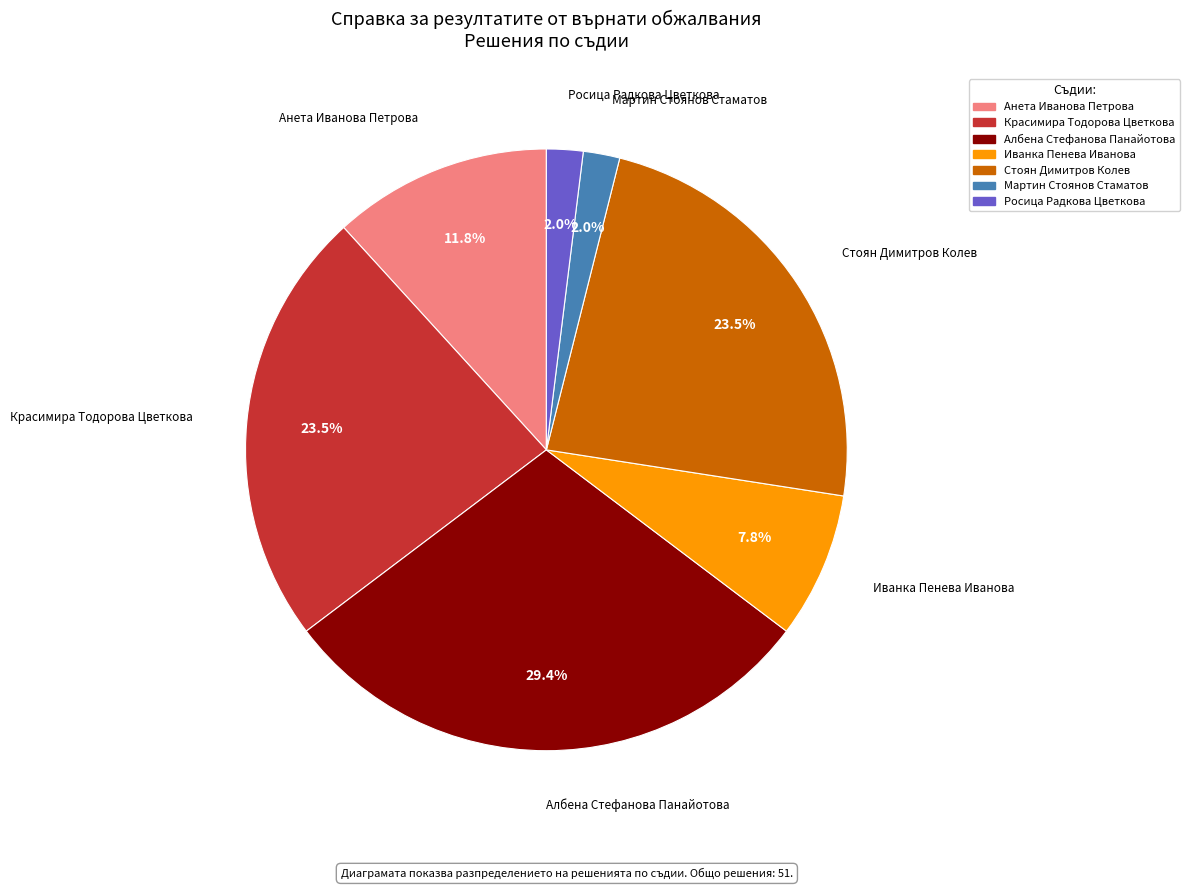

Is it true that Мартин Стоянов Стаматов is 2% of the pie?

True